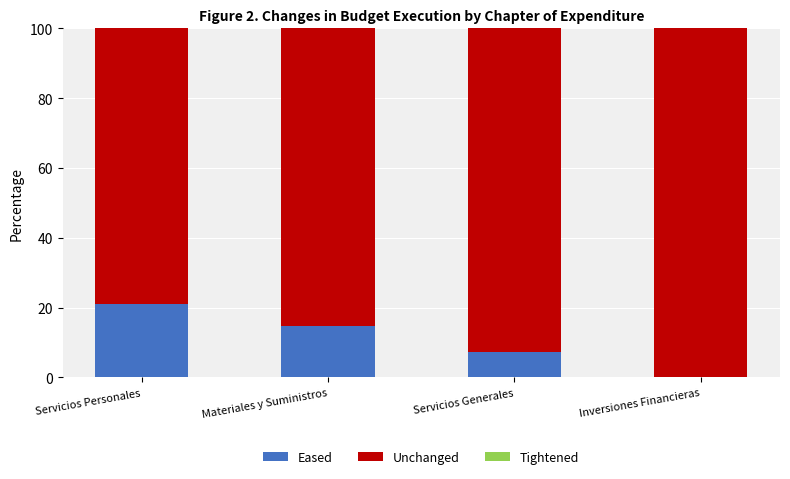

True or false: Eased has a value of 21.0 at Servicios Personales.

True